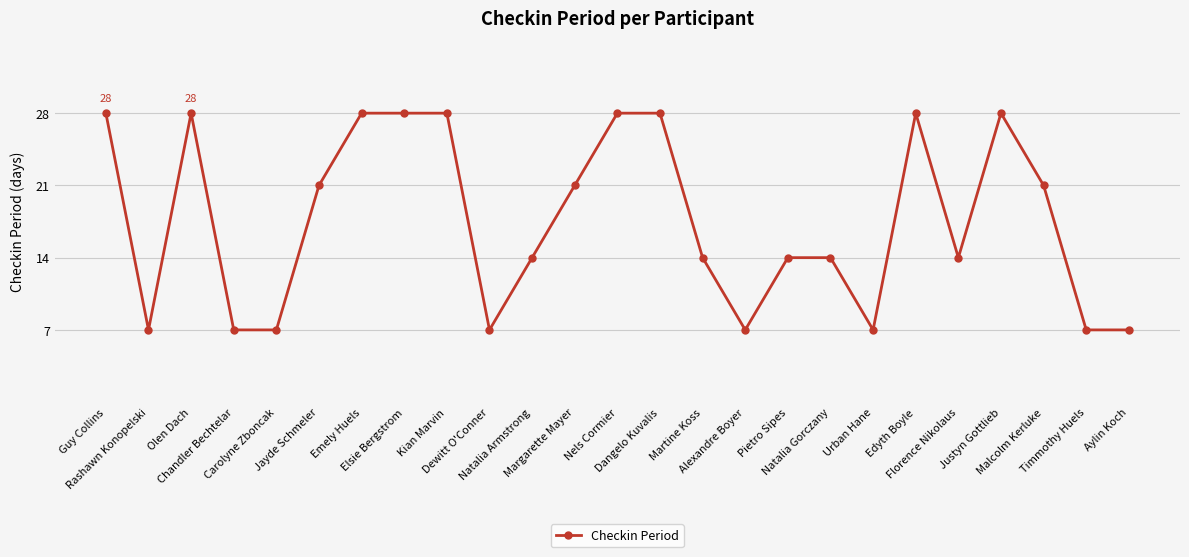

What is the ratio of the value at Pietro Sipes to the value at Carolyne Zboncak?

2.0